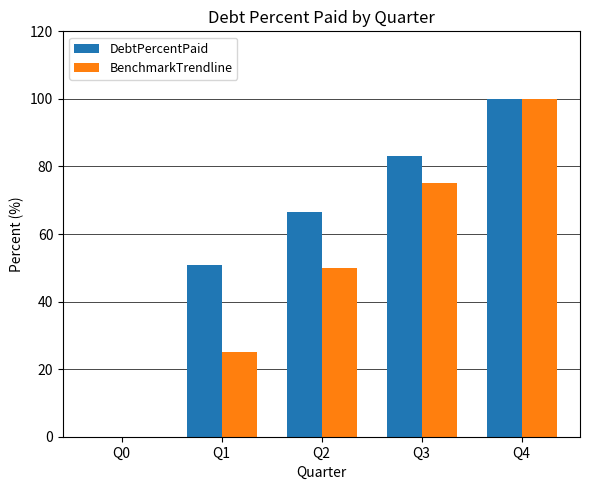

The value of BenchmarkTrendline at Q4 is 100.0. True or false?

True